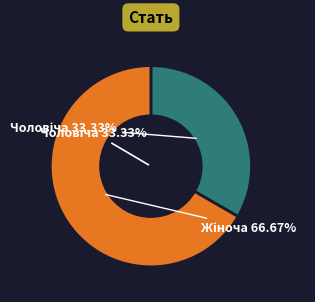

What is the change in value from Чоловіча to Жіноча?

+1